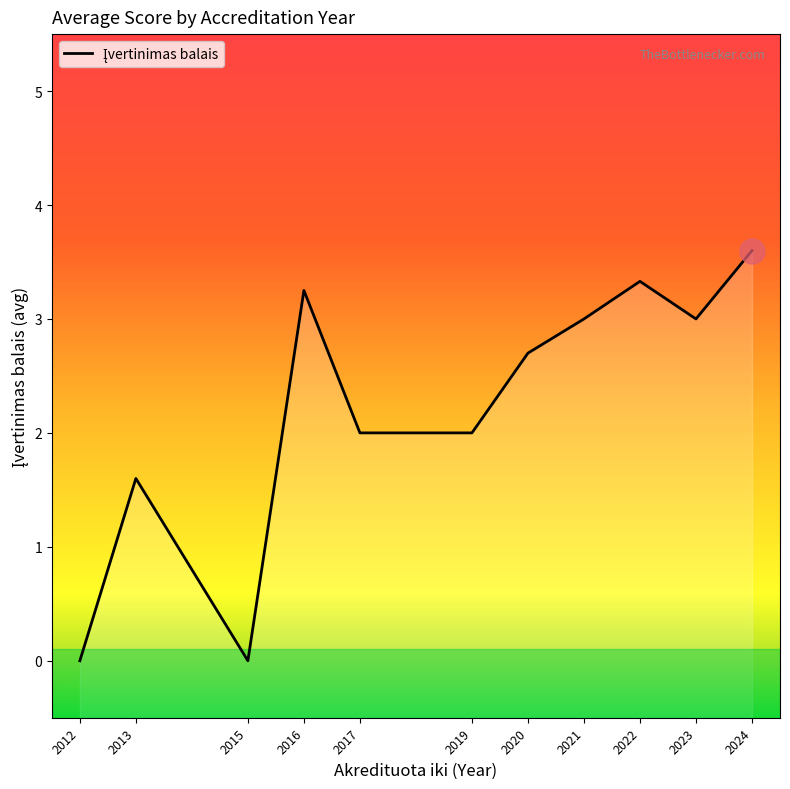

At which label does the data first exceed 2?

2016